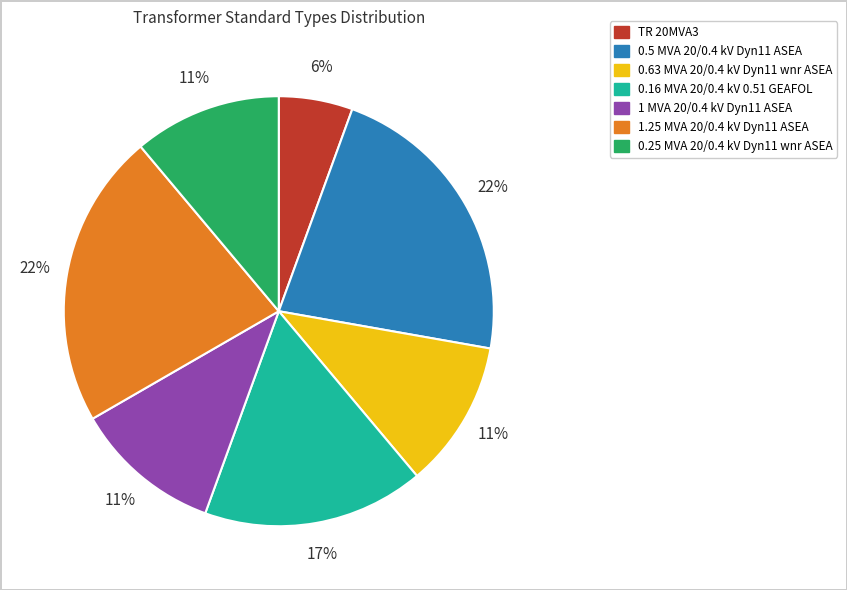

Does any single category account for the majority?

No